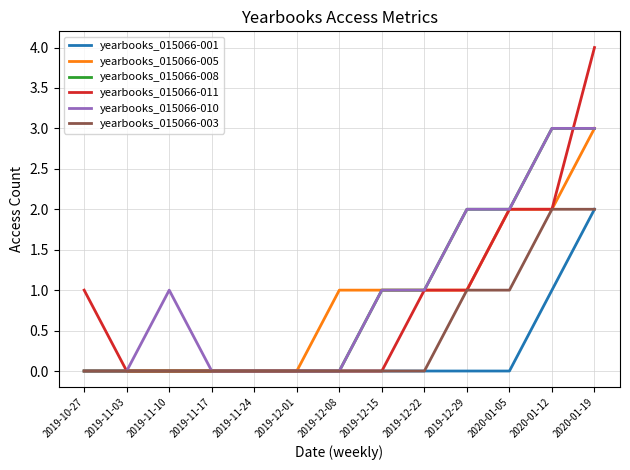

At which category does the chart reach its peak across all series?

2020-01-19